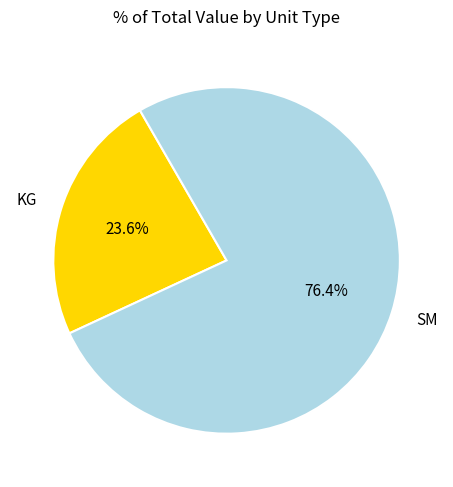

Count the number of slices in the pie.

2